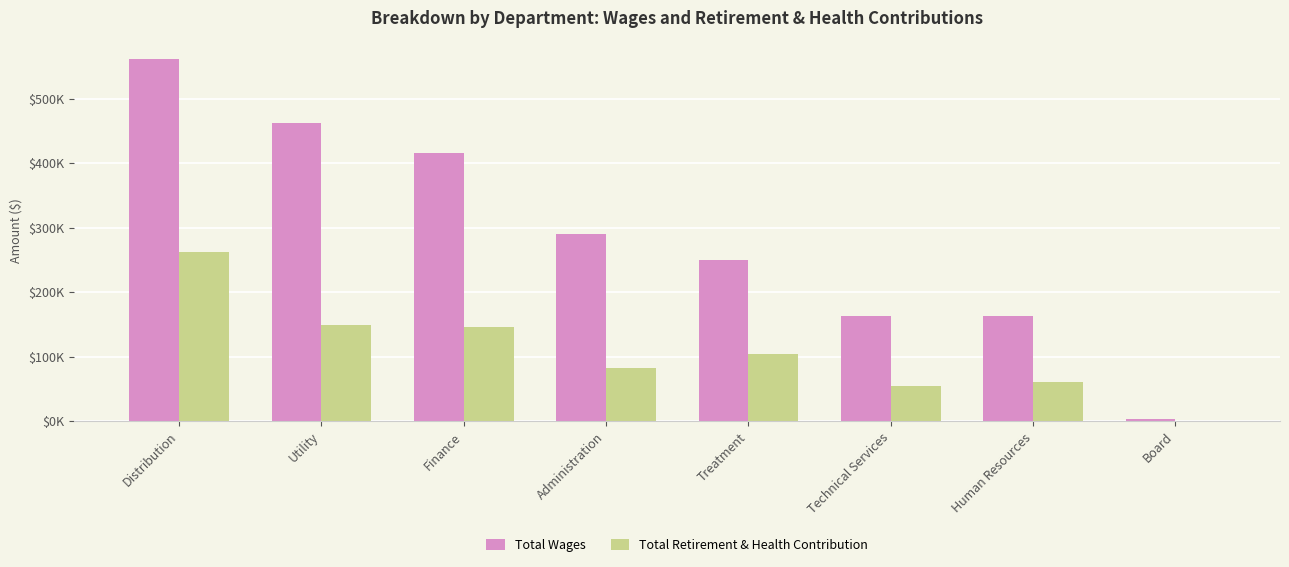

What are all the series names shown in the legend?

Total Wages, Total Retirement & Health Contribution